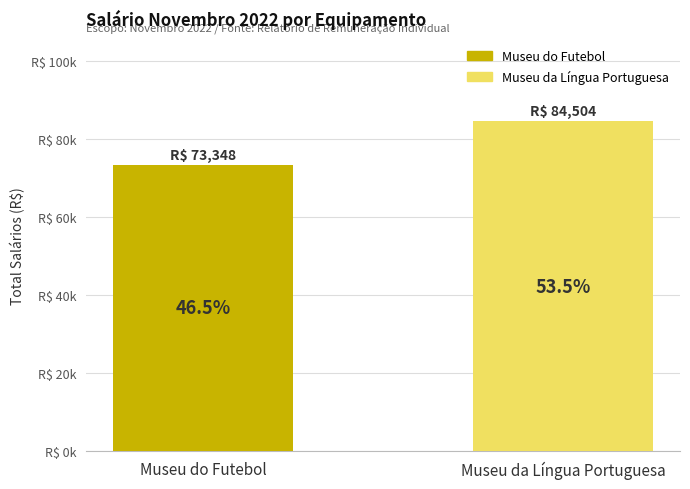

What is the label of the 1st bar from the left?

Museu do Futebol